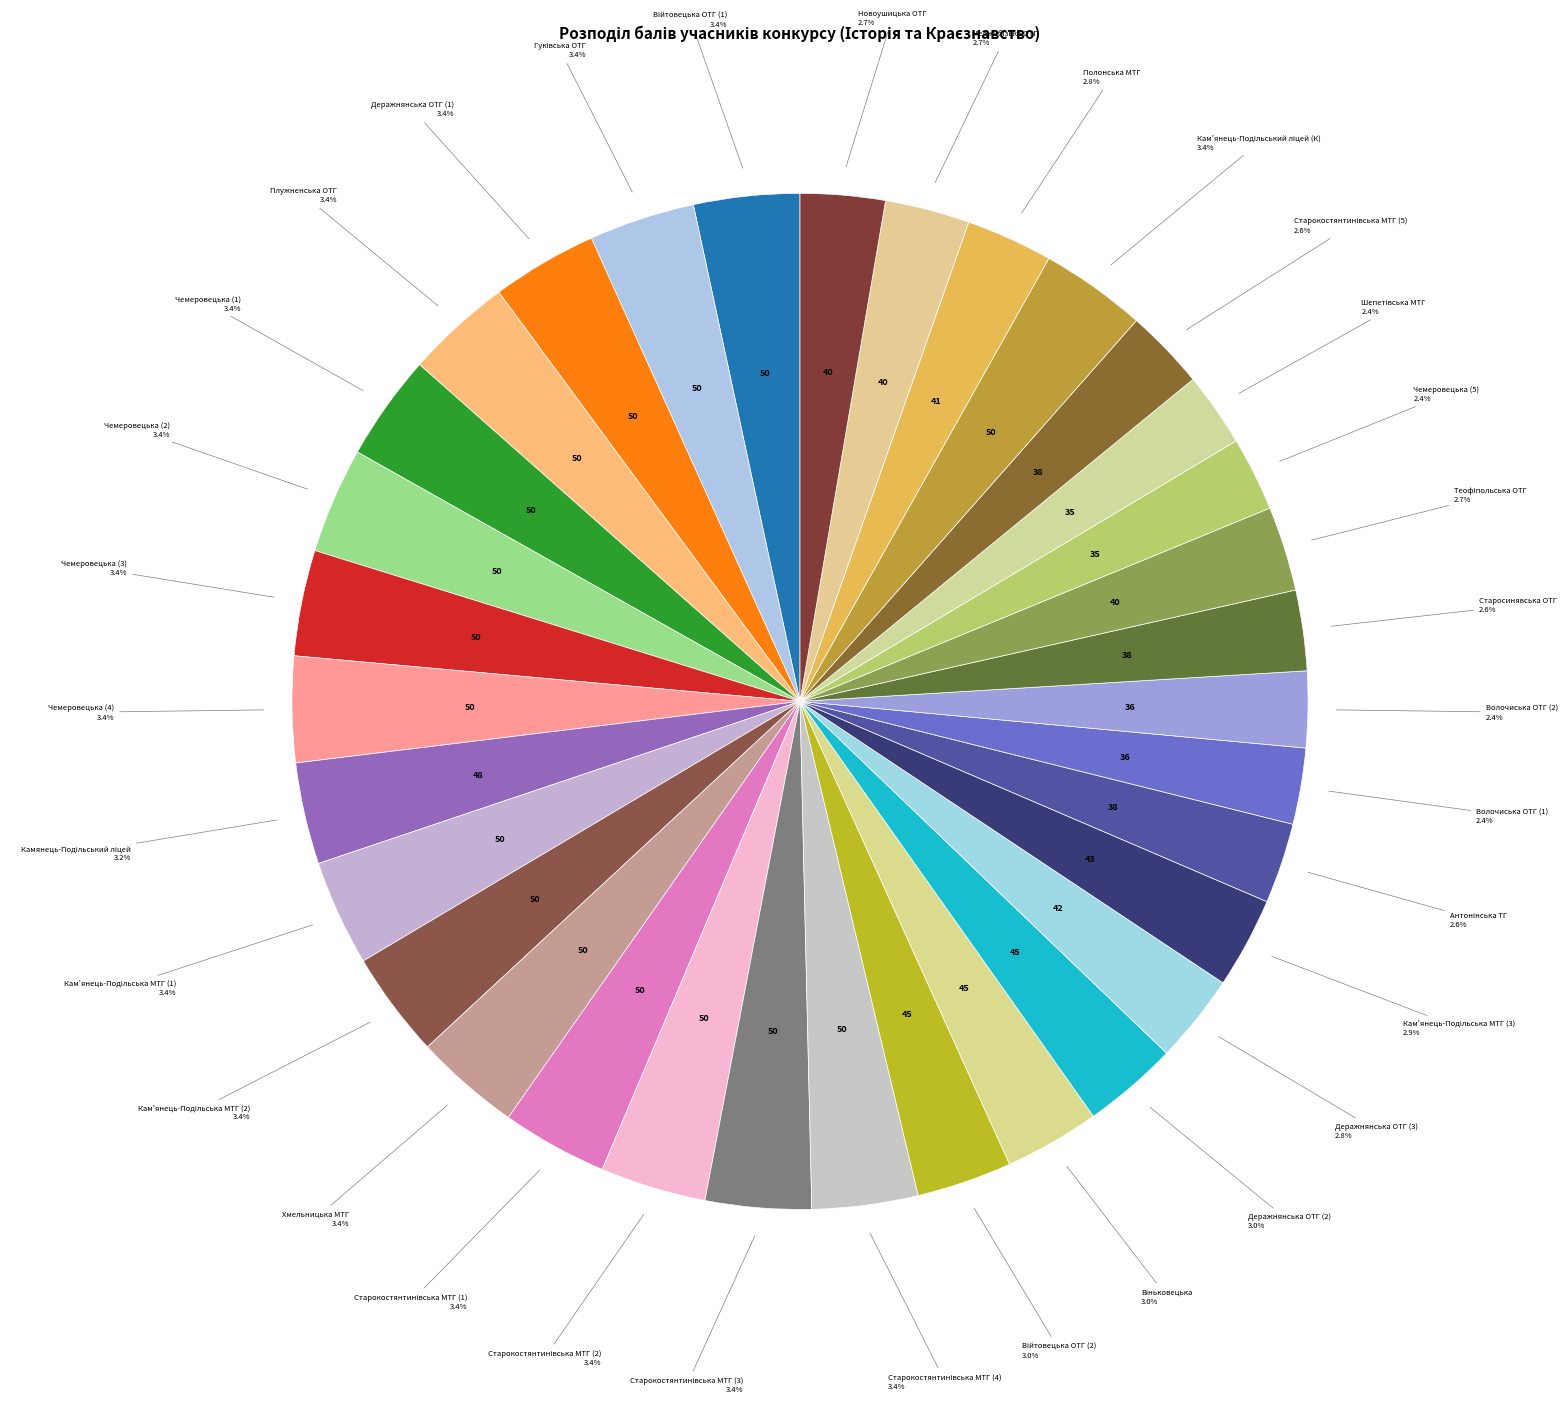

Is it true that Чемеровецька (4) is 3% of the pie?

True